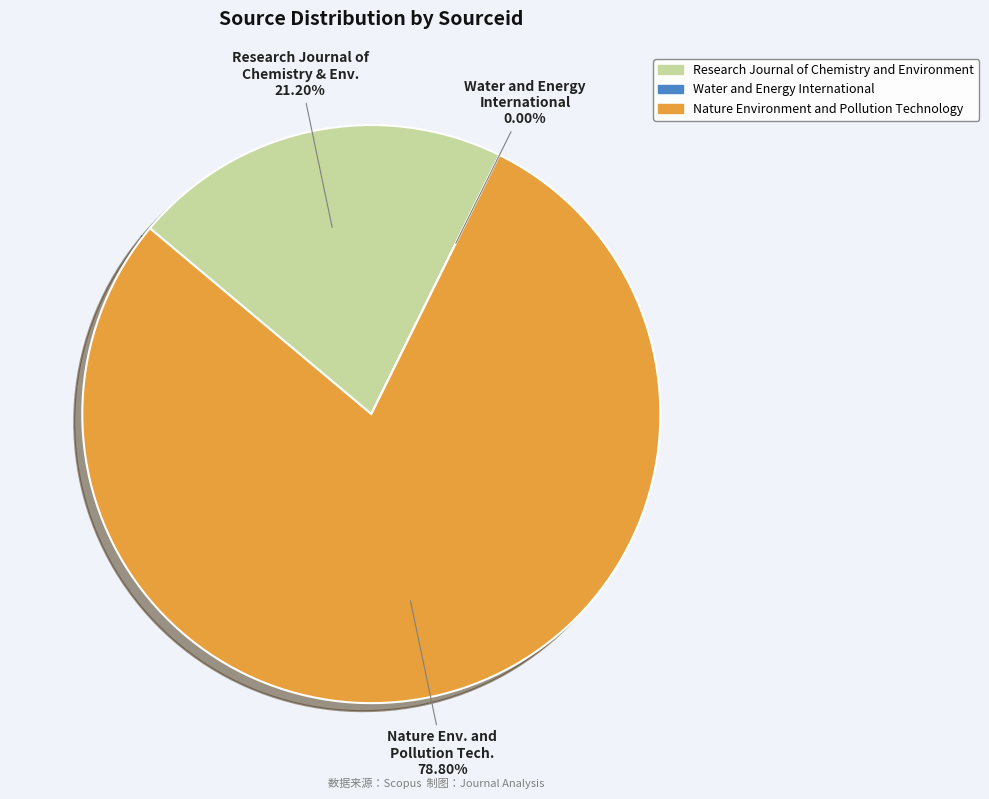

Which slice represents more than half of the pie?

Nature Env. and Pollution Tech.